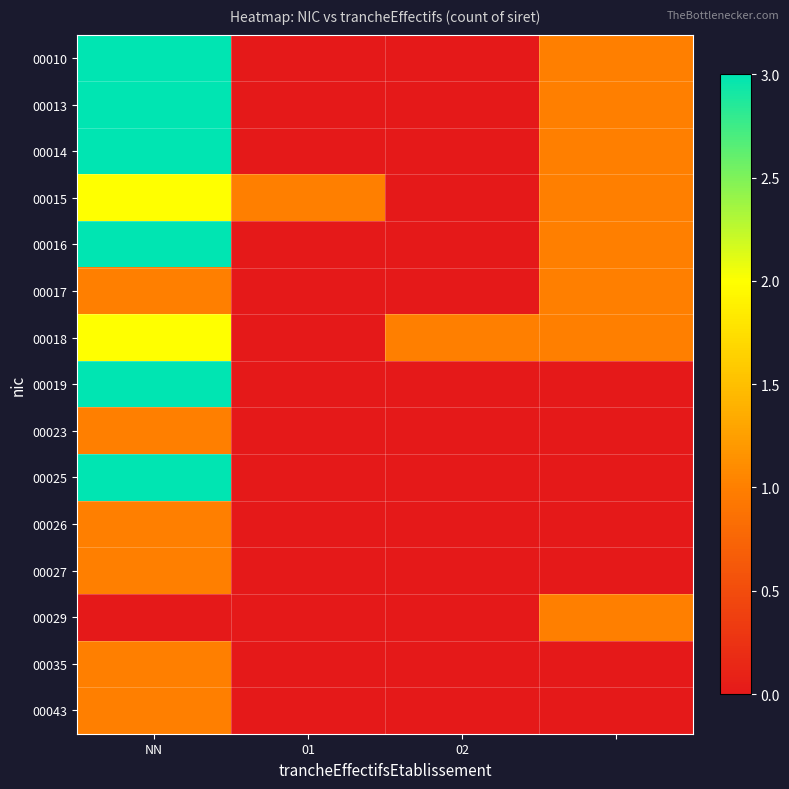

How many distinct data groups are displayed?

15